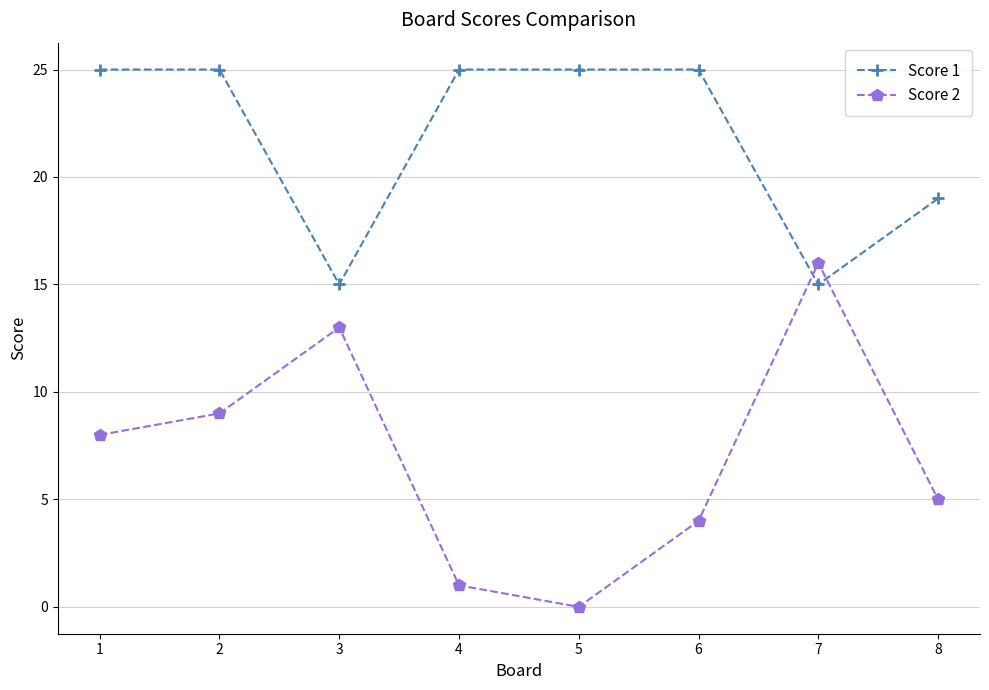

What is the maximum value for Score 2?

16